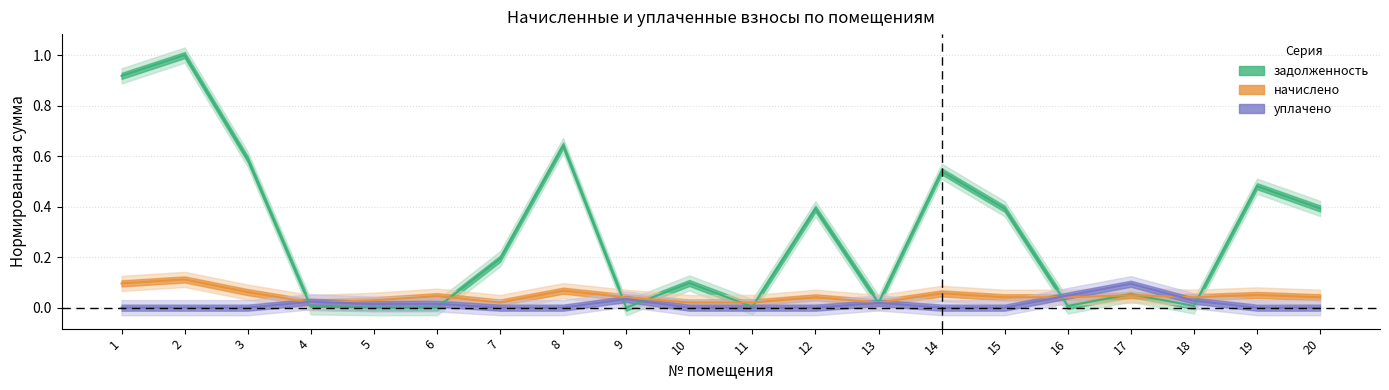

At how many categories does at least one series exceed 0?

20